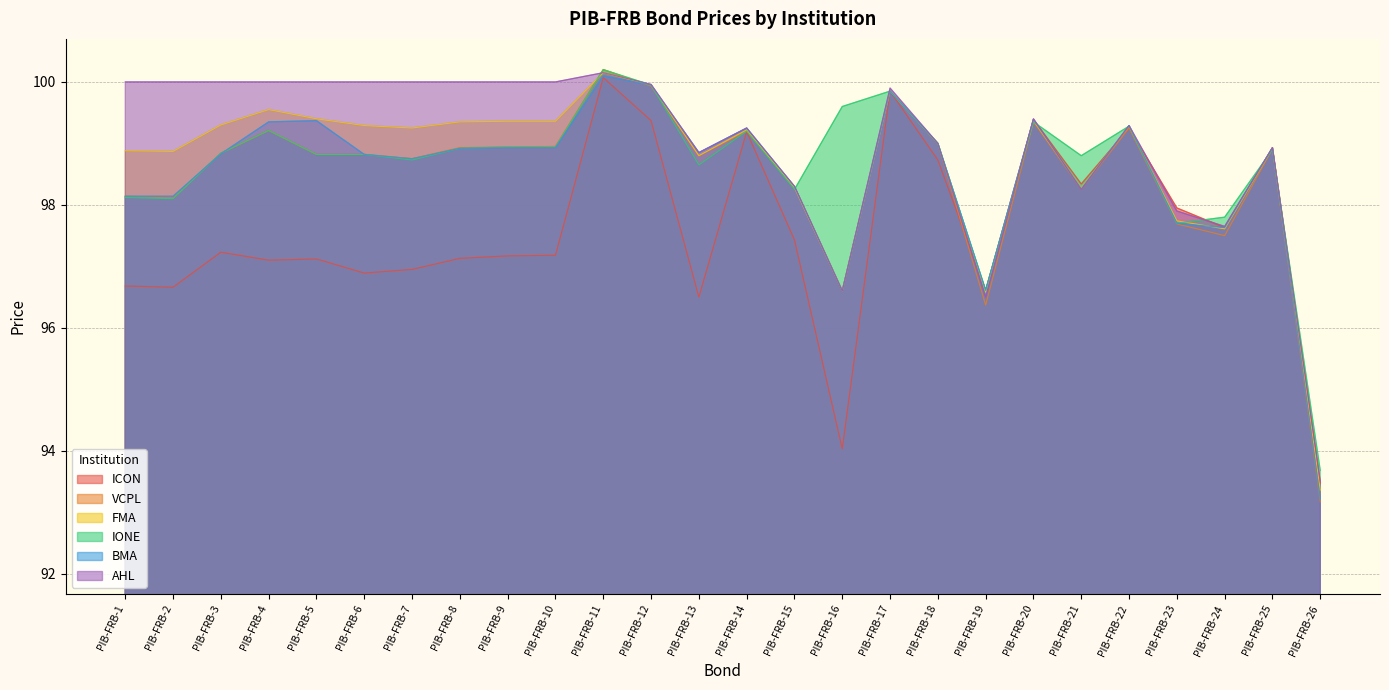

How many interior local peaks does the ICON series have?

8